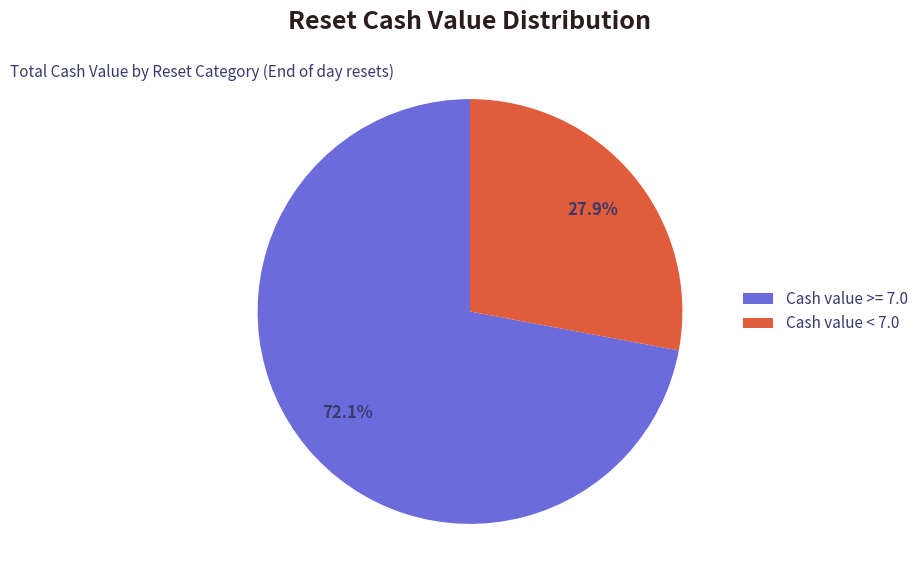

Combined, what portion of the pie is Cash value < 7.0 and Cash value >= 7.0?

100.0%